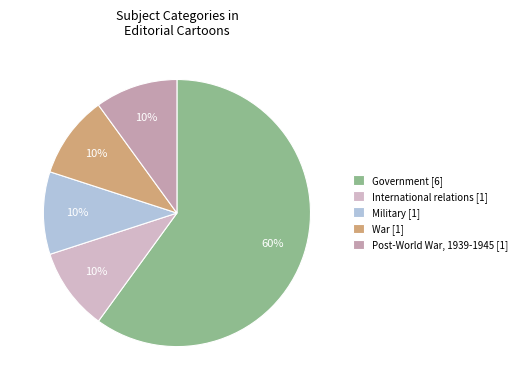

How many segments does this pie chart have?

5